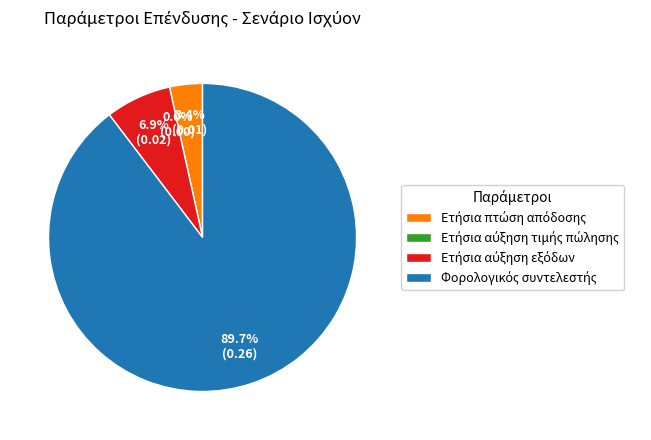

What percentage is the Ετήσια αύξηση εξόδων slice, to the nearest percent?

7%